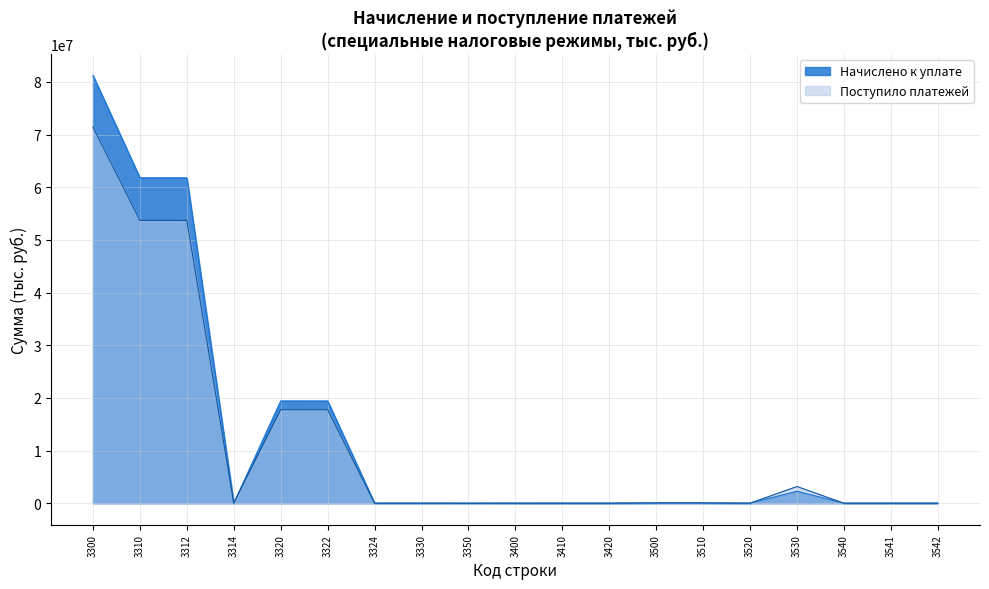

Which series has the largest total across all categories?

Начислено к уплате